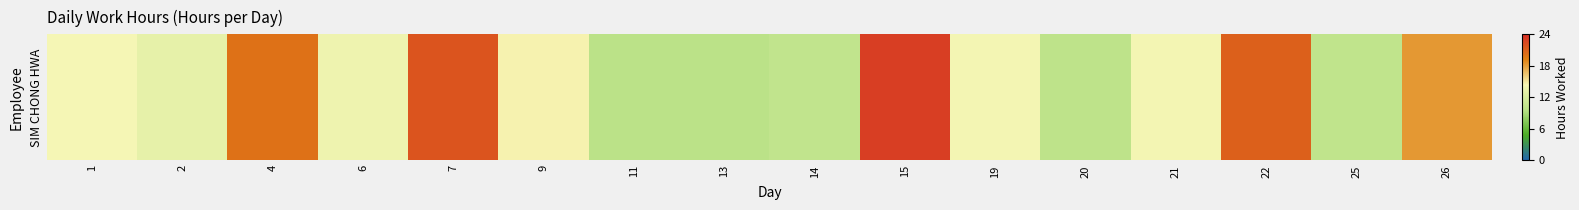

How many values are below 14?

7